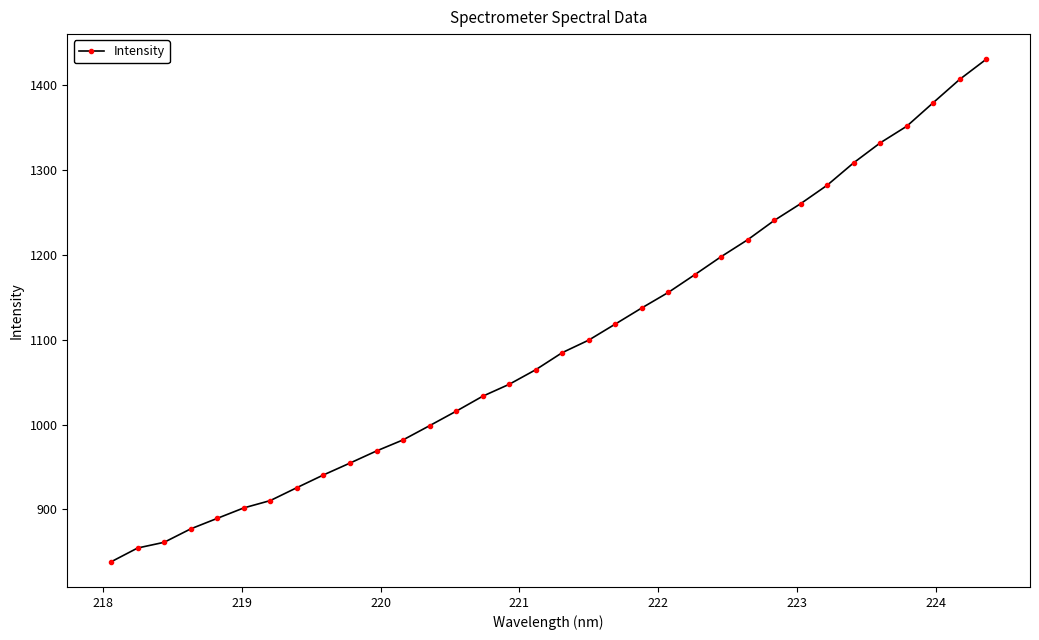

What is the difference between the maximum and minimum values?

592.4